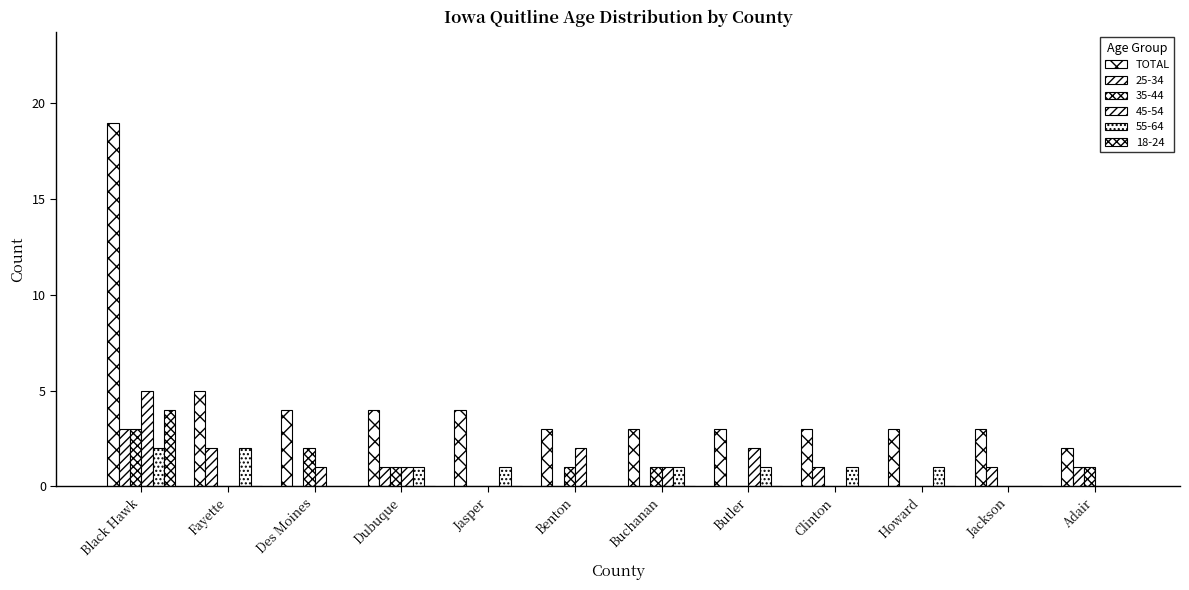

Does the chart contain stacked bars?

No